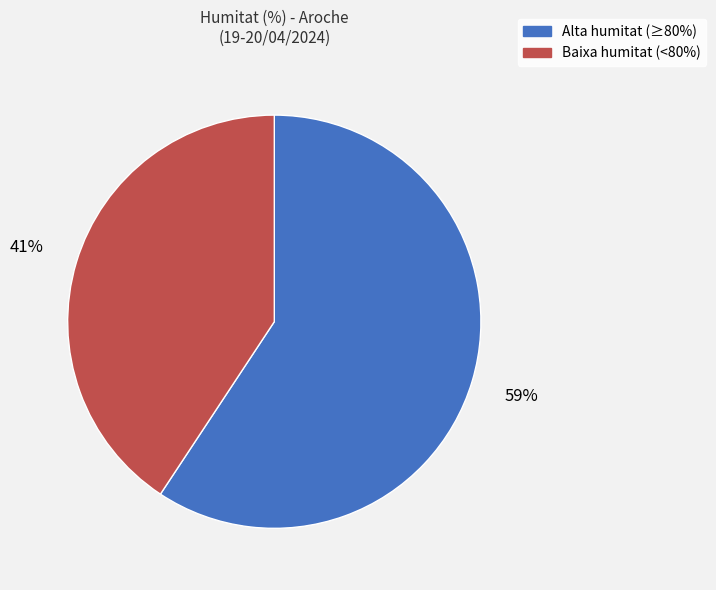

Is there a majority slice in this chart?

Yes